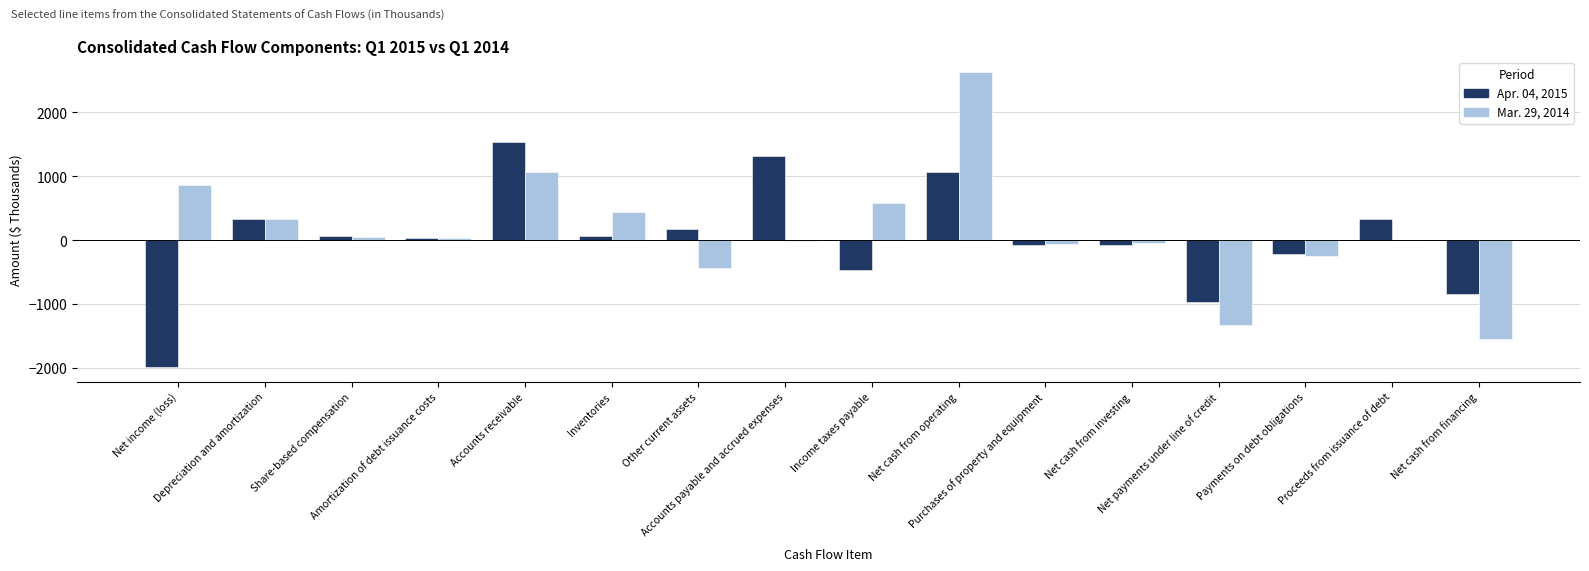

Which category has the lowest value in the Mar. 29, 2014 series?

Net cash from financing